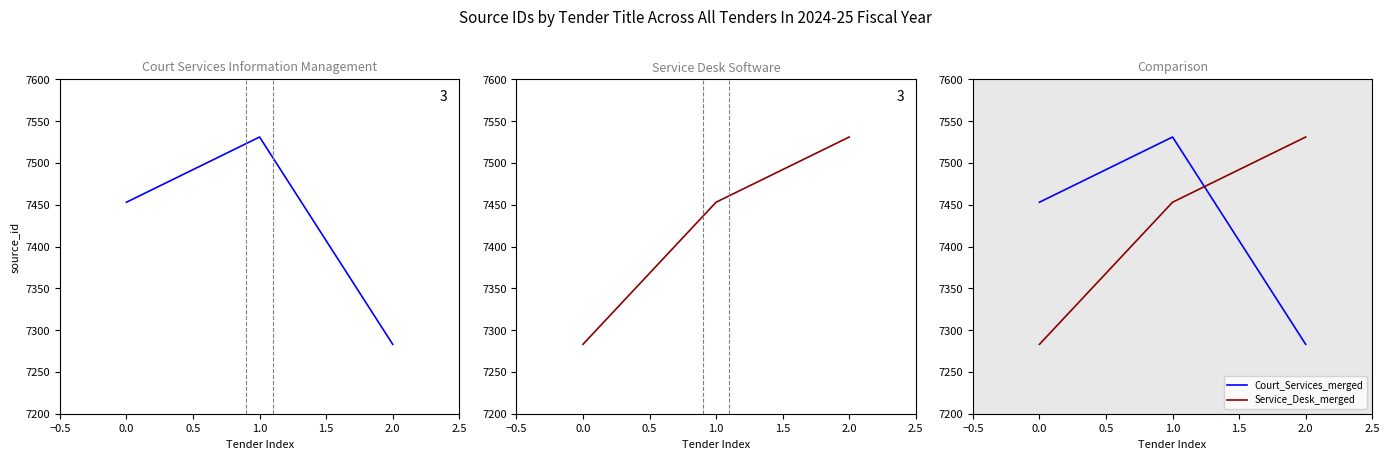

Rank the series by their maximum value, from lowest to highest.

Court Services Information Management, Service Desk Software, Court_Services_merged, Service_Desk_merged